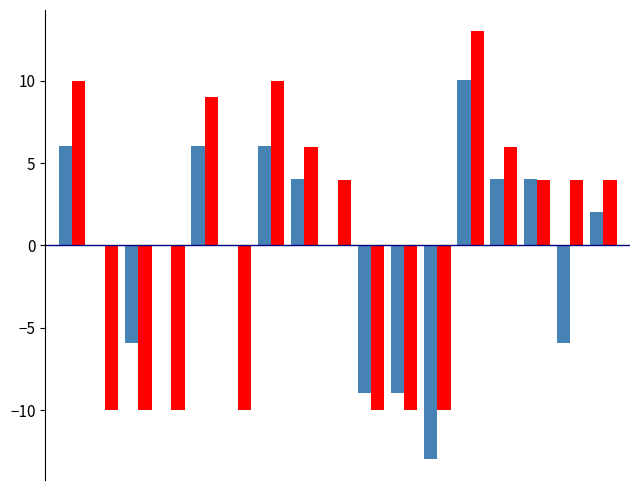

What is the maximum value shown in the chart?

13.0